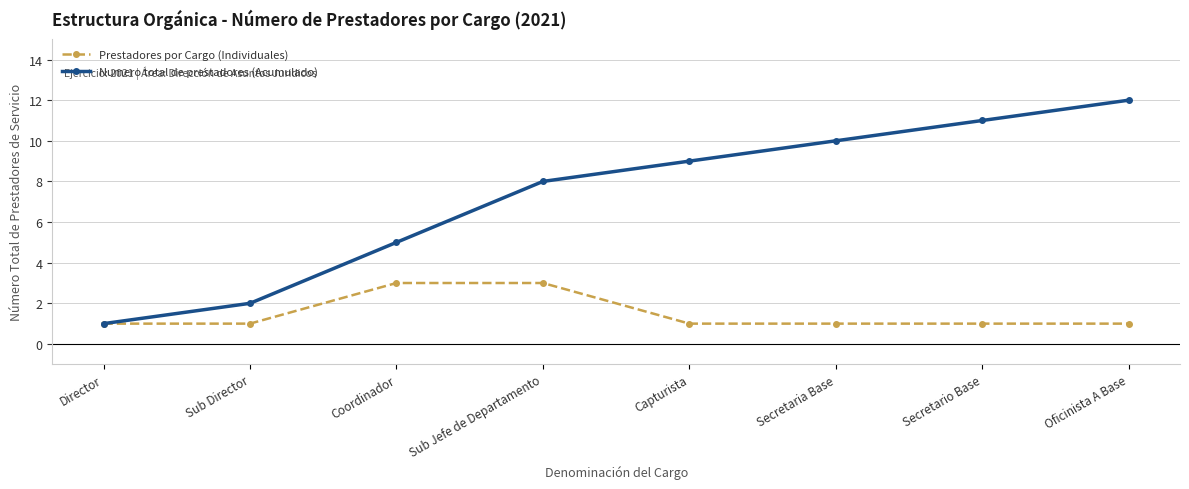

True or false: Numero total de prestadores (Acumulado) has more than 1 points higher than both neighbors.

False